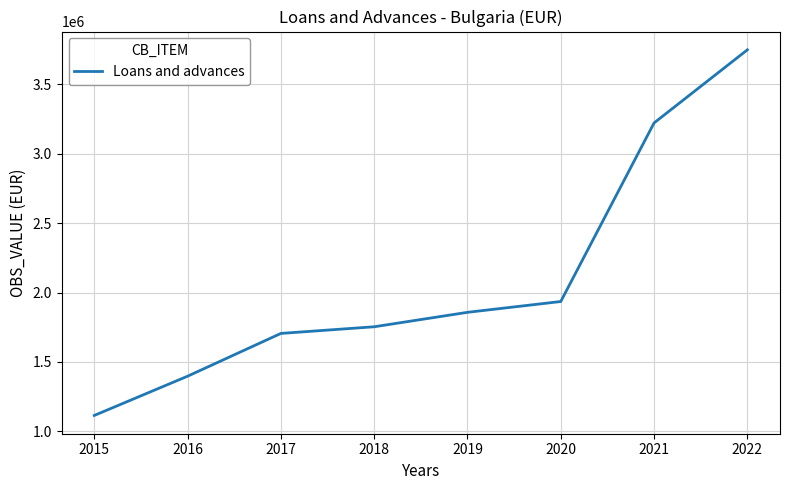

Reading left to right, what are all the values shown in this chart?

1114632	1397269	1705372	1753311	1857309	1935206	3221359	3747915